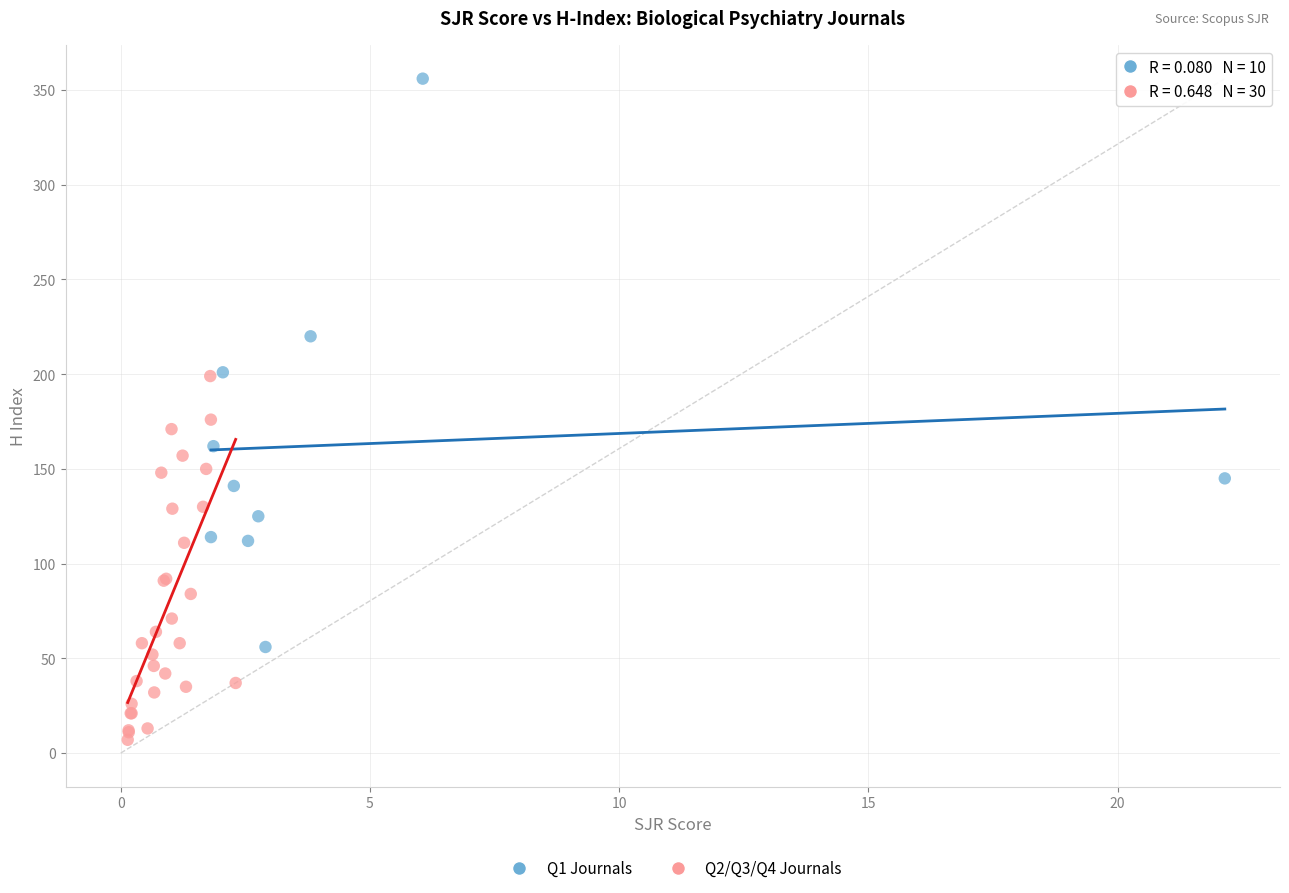

Which series contains the lowest Y value?

Q2/Q3/Q4 Journals